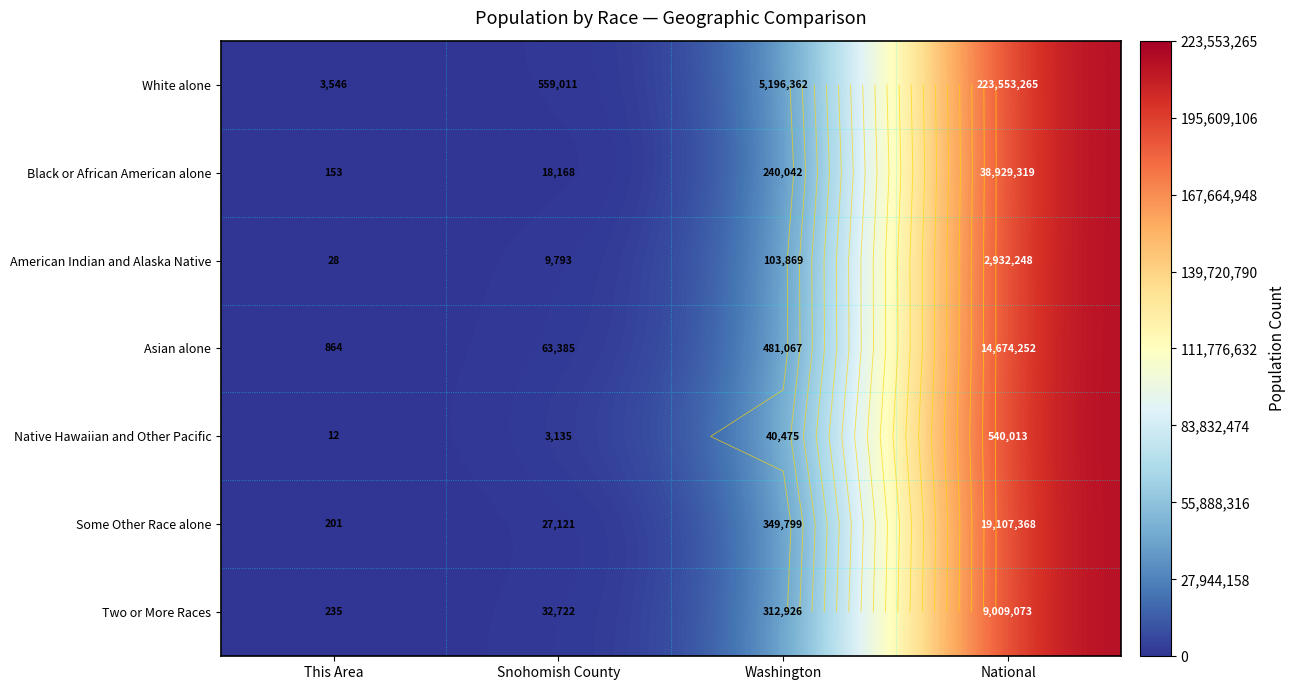

Which category has the lowest value across all series?

This Area